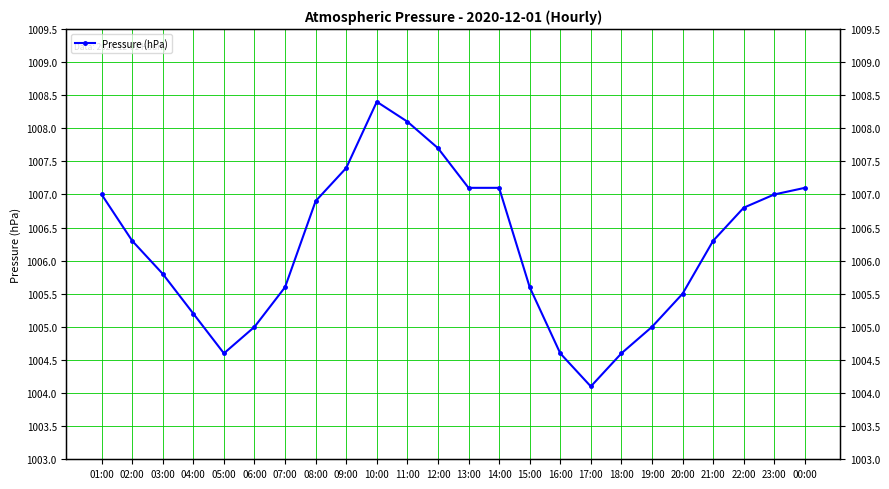

The chart shows a value of 1006.3 at 21:00. True or false?

True